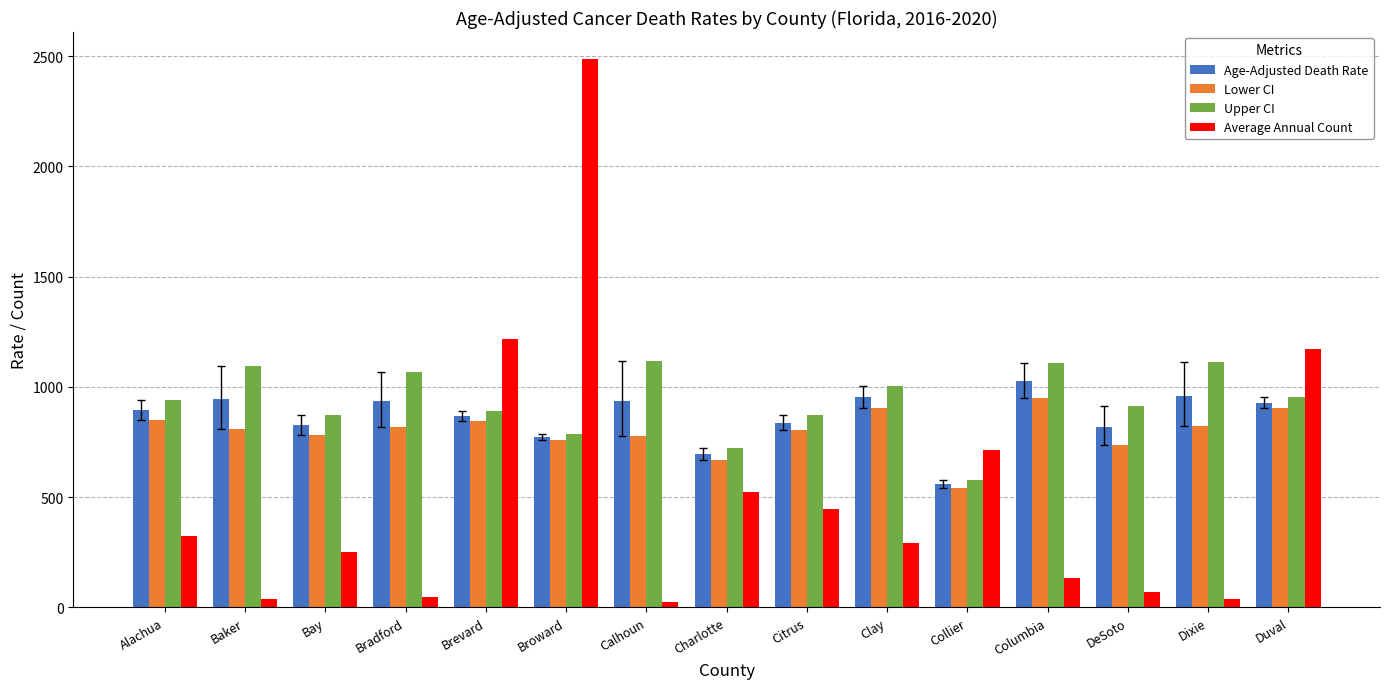

What is the minimum value shown in the chart?

24.0